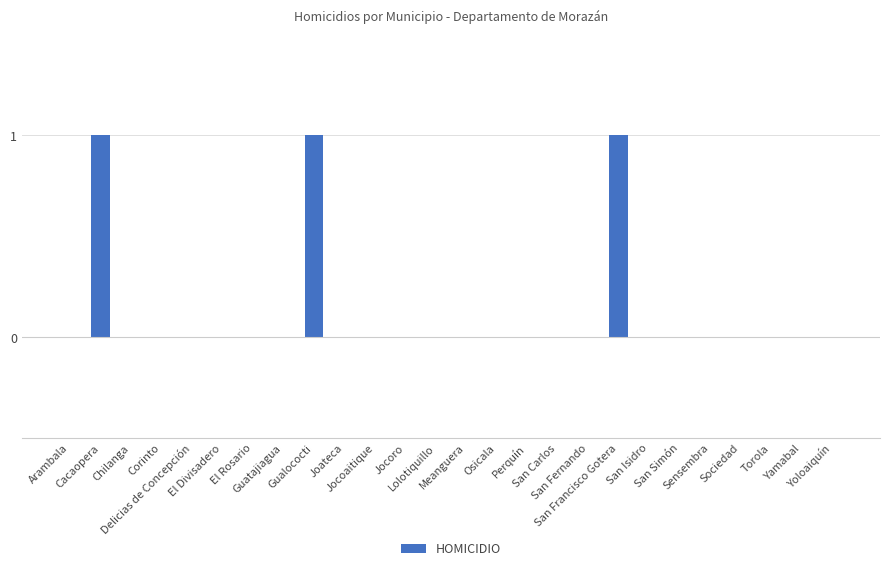

What is the sum of all values?

3